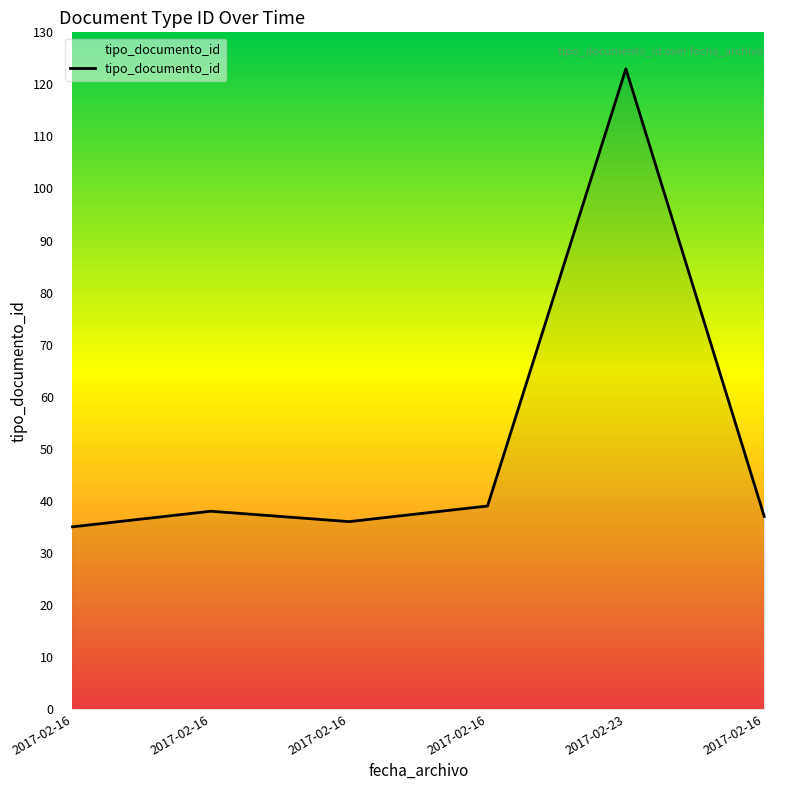

How many values are below 38?

3